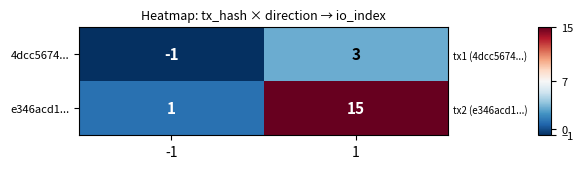

At which label is 4dcc5674... closest to 1?

-1